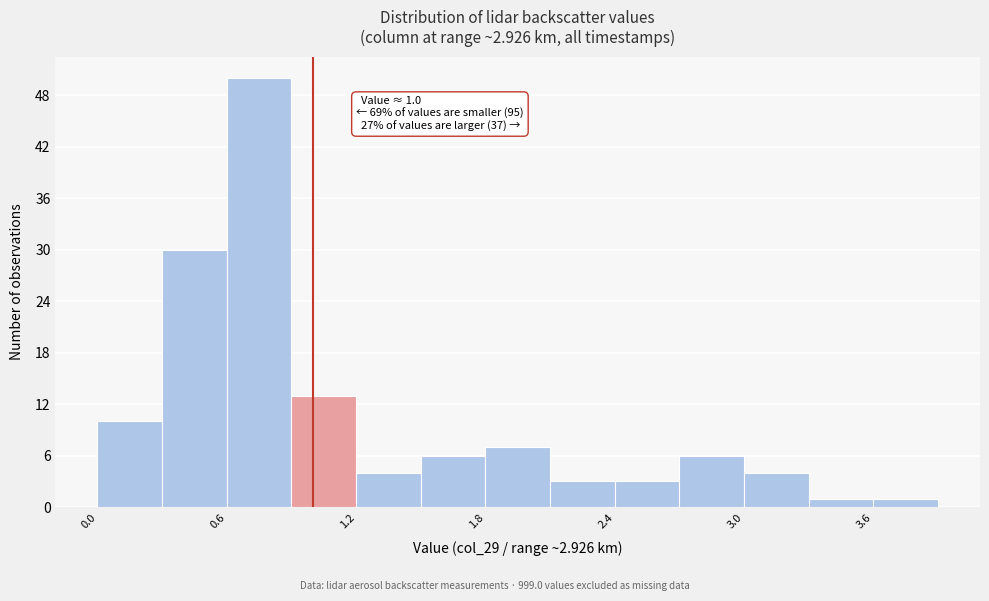

Read against the x-axis, roughly where is the centre of the tallest bar?

0.8